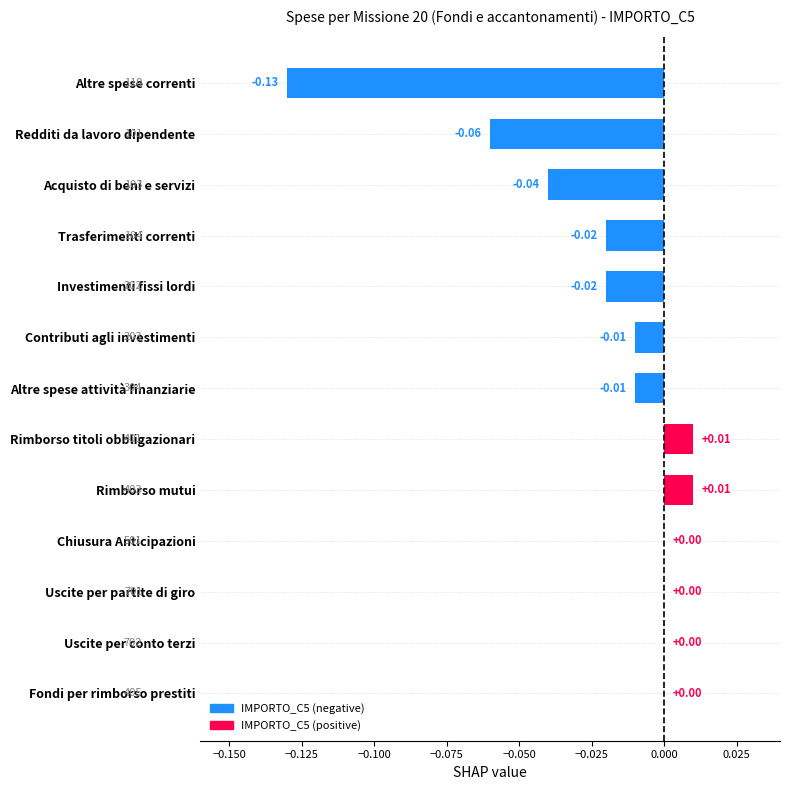

Does the chart contain stacked bars?

No